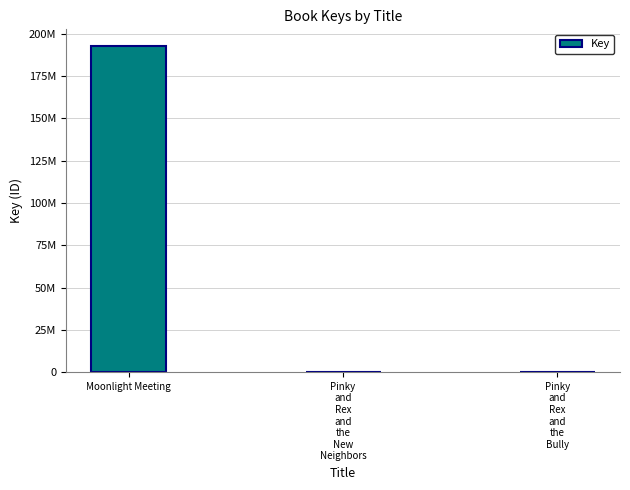

Which has a higher value, Moonlight Meeting or Pinky
and
Rex
and
the
Bully?

Moonlight Meeting